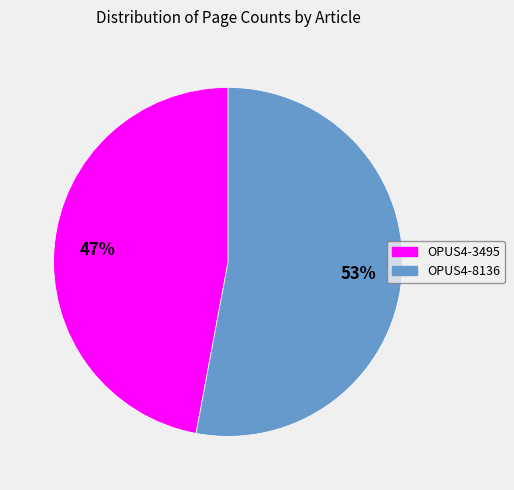

How many slices are in this pie chart?

2